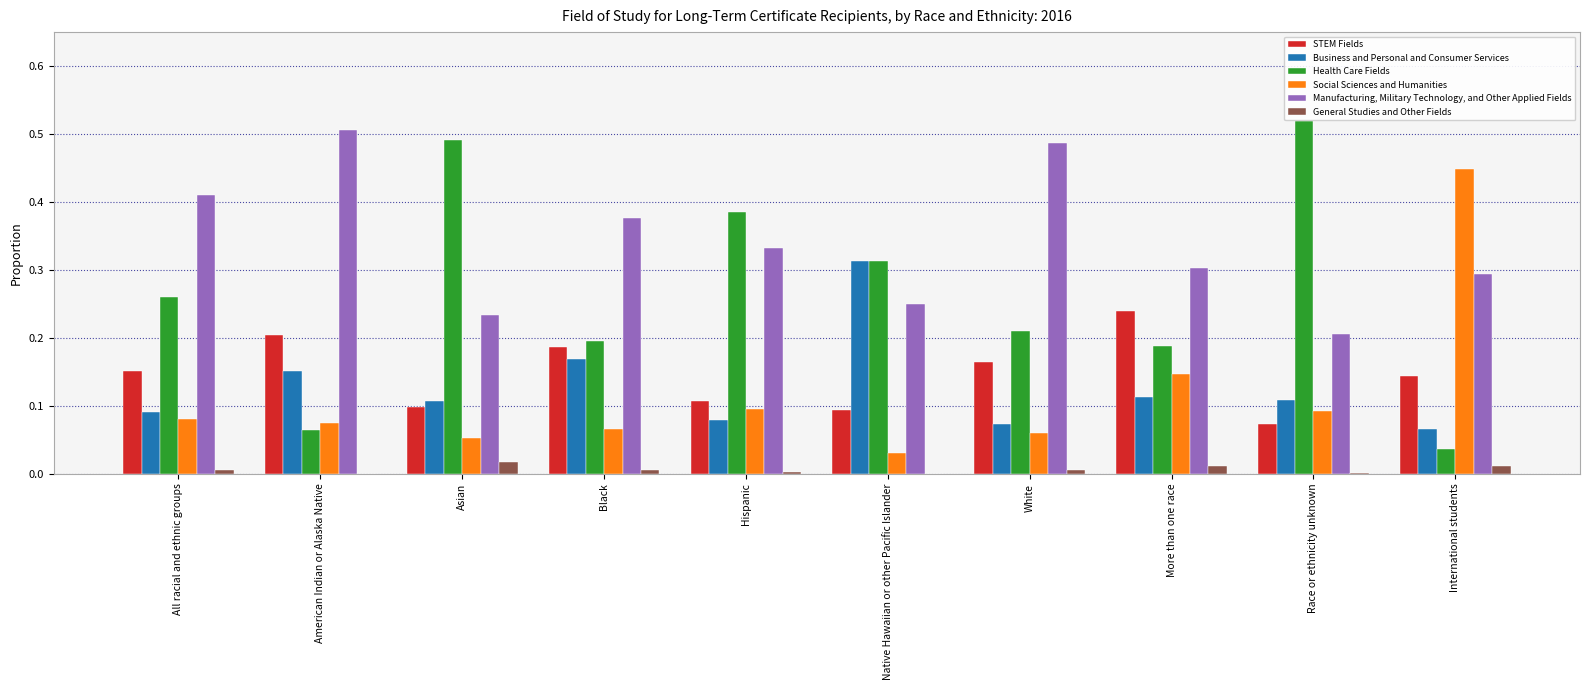

Which series changed the most between All racial and ethnic groups and Native Hawaiian or other Pacific Islander?

Business and Personal and Consumer Services